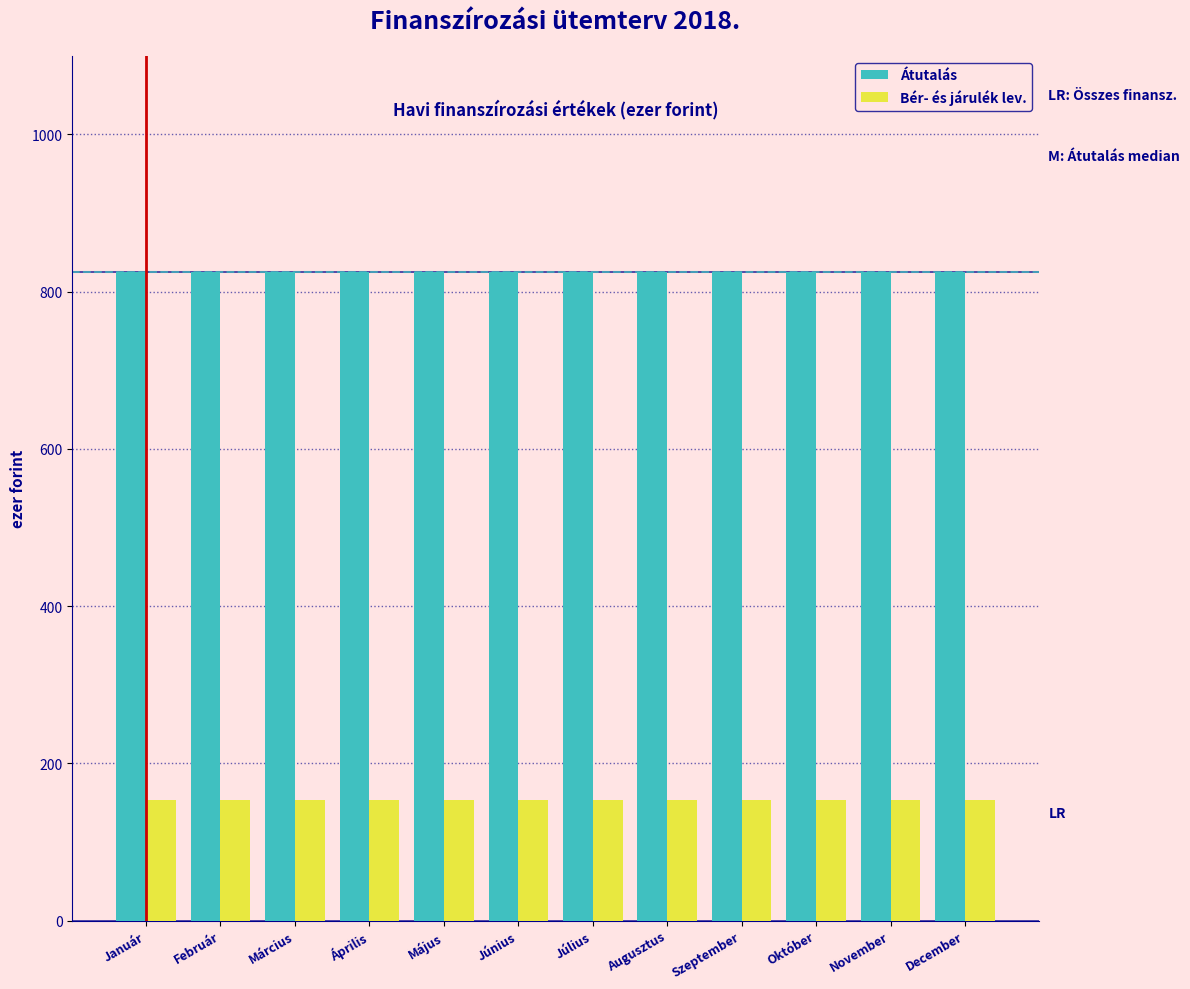

What is the total value across all series at Július?

978.0